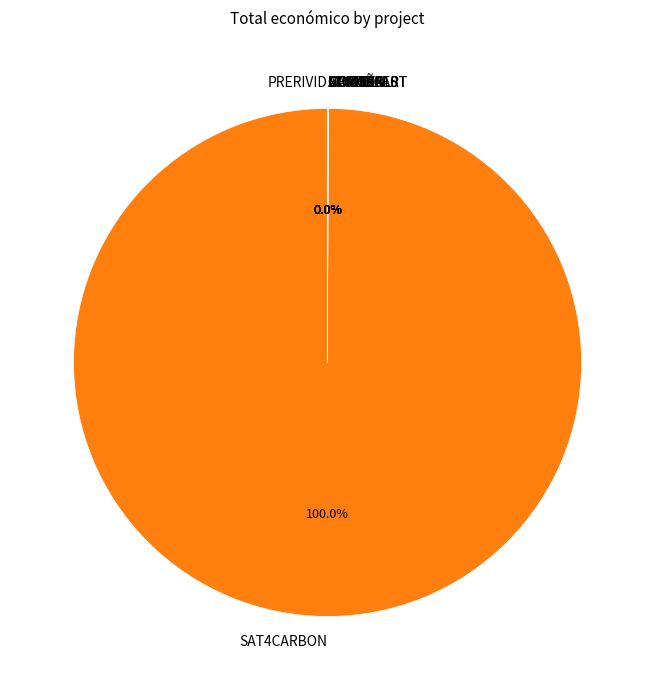

Is there any slice that represents more than half of the pie?

Yes